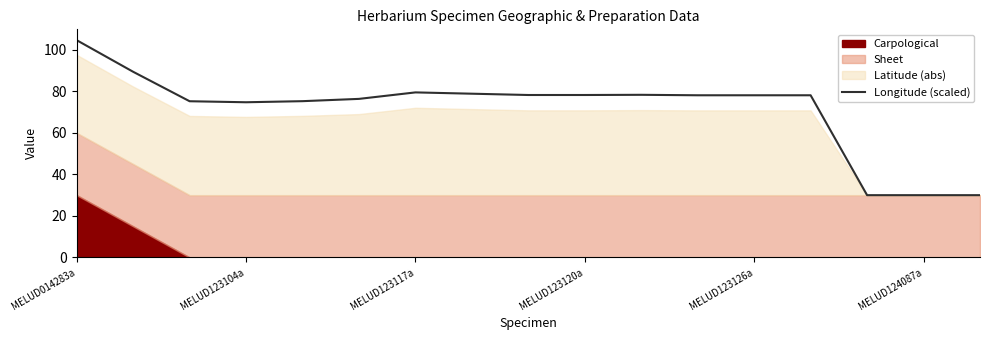

What is the highest value of the Longitude (scaled) series?

104.7